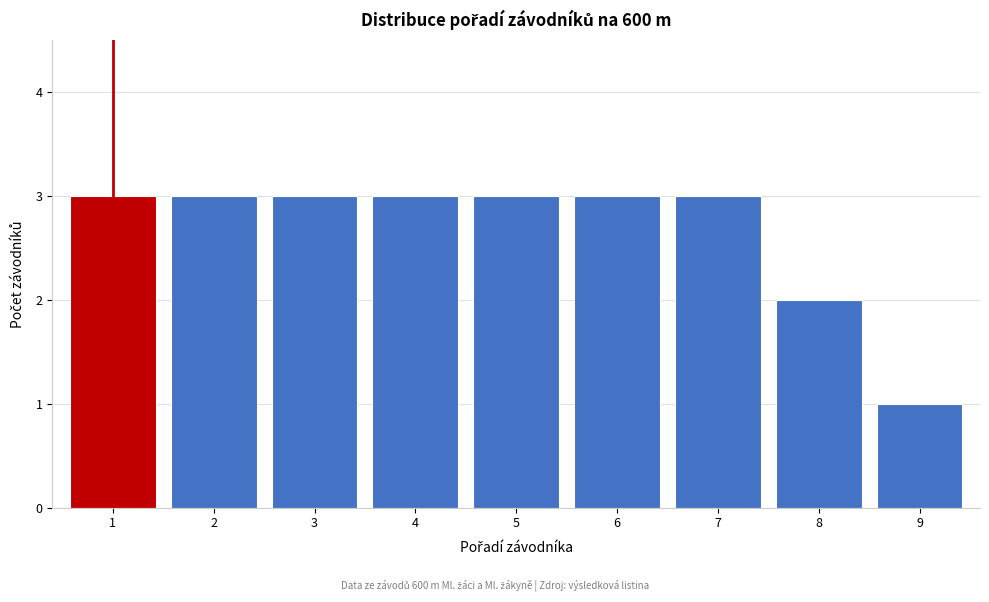

Reading left to right, list all the values displayed in this chart.

3	3	3	3	3	3	3	2	1